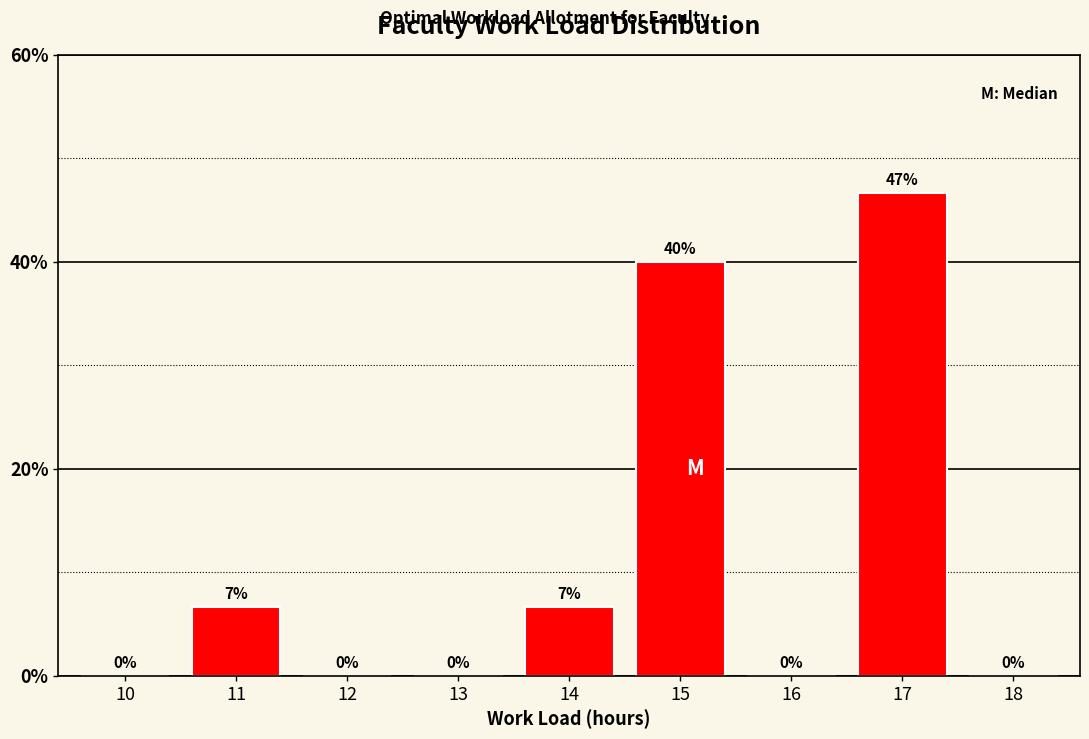

Is it true that the value at 15 is 60.4?

False